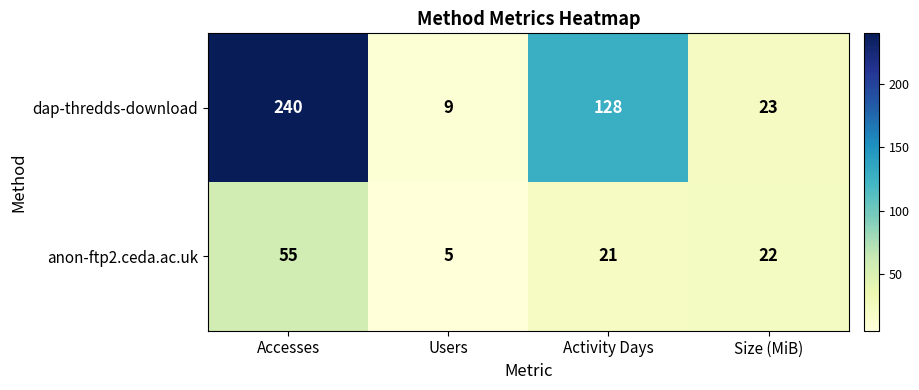

Is it true that dap-thredds-download equals 240 at Accesses?

True